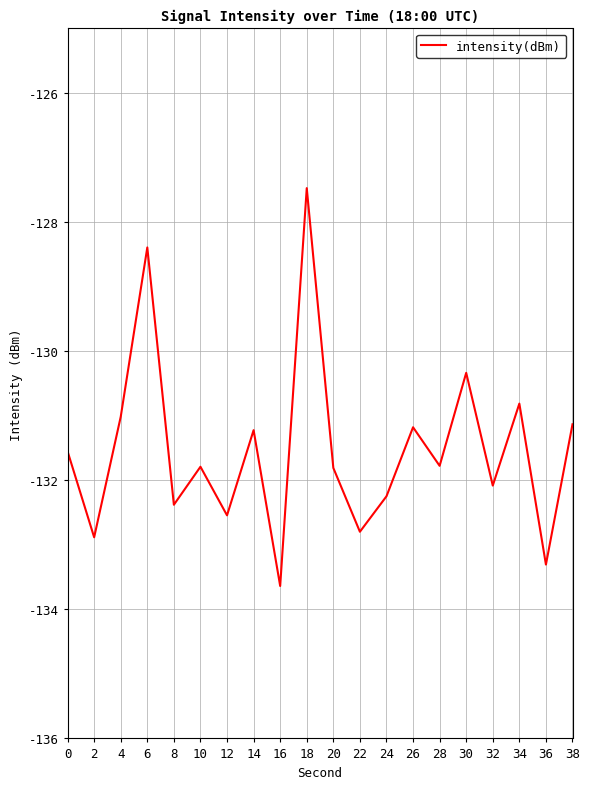

Is it true that the value at 38 is -131.1?

True